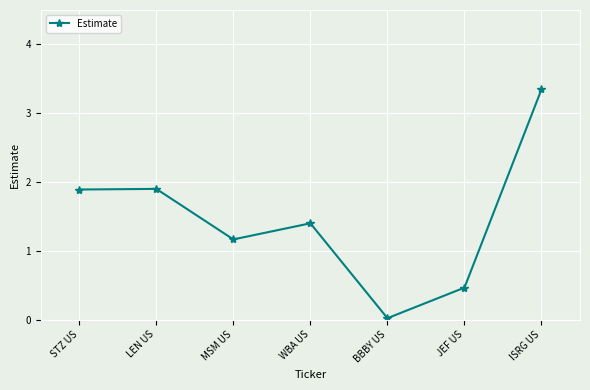

What is the value of the 6th point from the left?

0.5